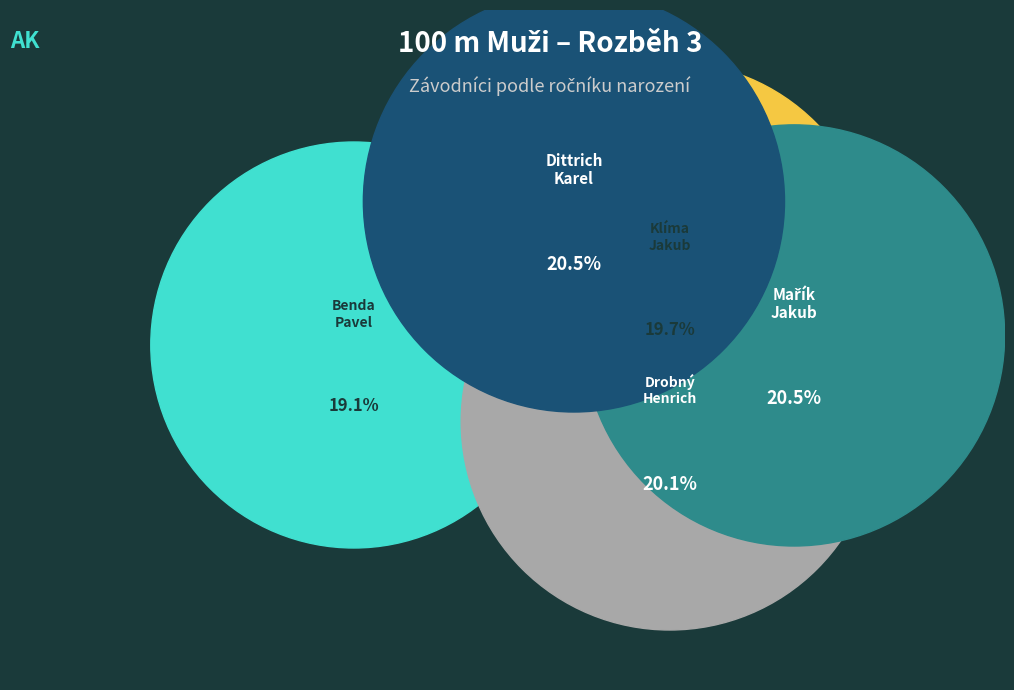

Is it true that Klíma Jakub is 20% of the pie?

True